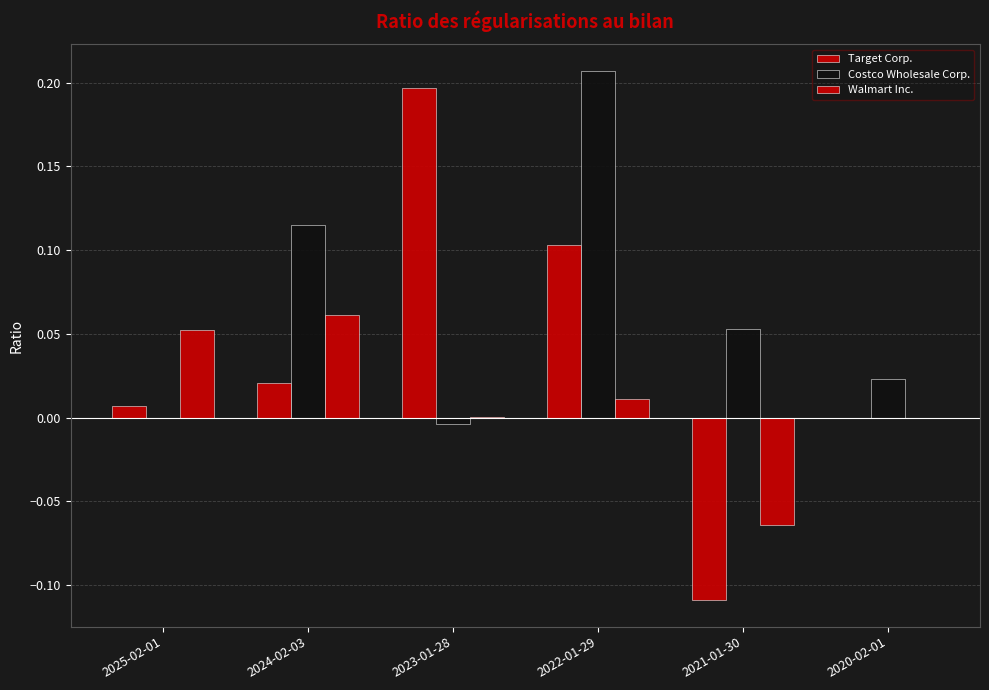

Reading right to left, what are all the values shown in this chart?

Target Corp.: 0.0	-0.1	0.1	0.2	0.0	0.0
Costco Wholesale Corp.: 0.0	0.1	0.2	-0.0	0.1	0.0
Walmart Inc.: 0.0	-0.1	0.0	0.0	0.1	0.1